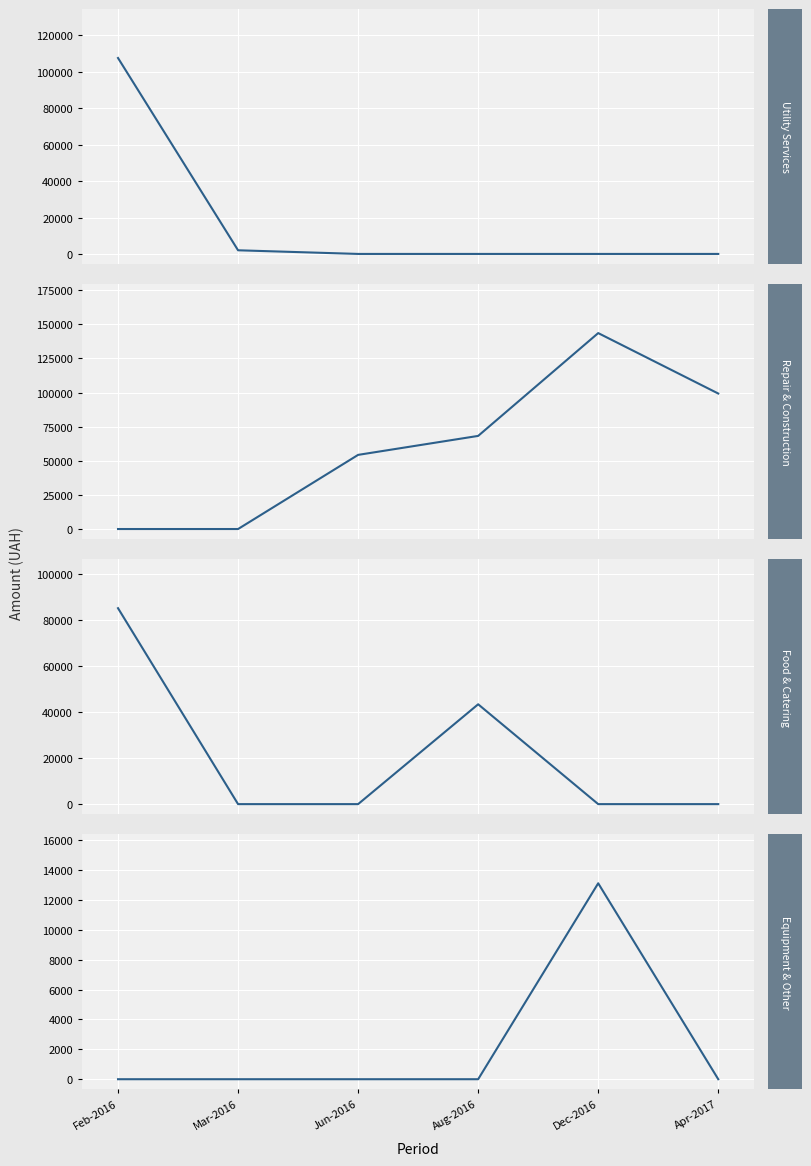

How many Repair & Construction values are between 0 and 99269?

5